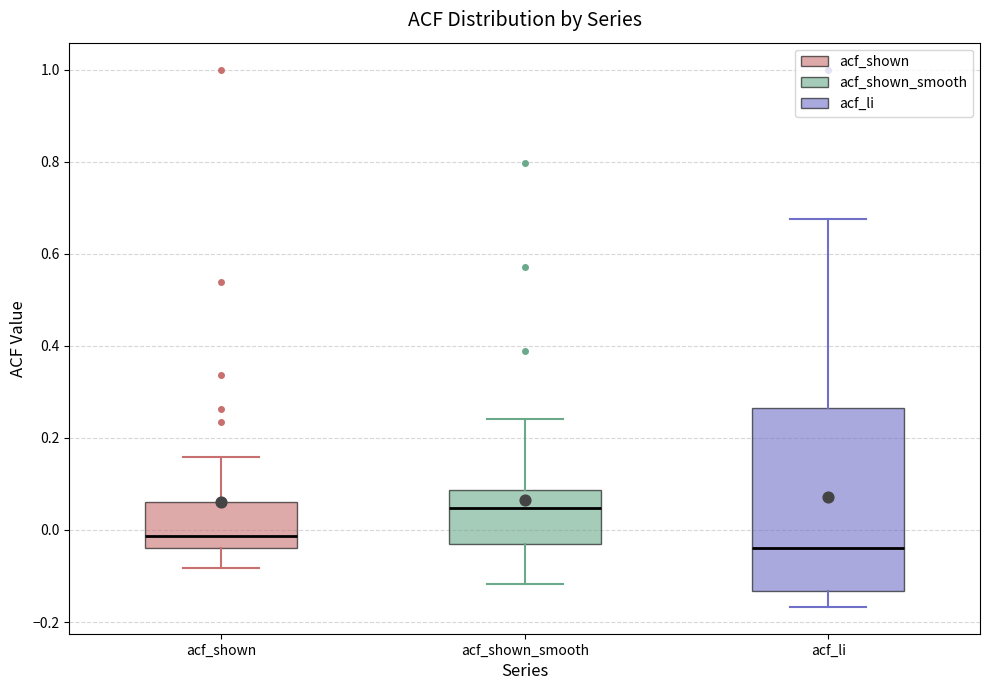

Reading left to right, read every box against the y-axis: the position of its median line, the range the box covers, and the ends of its whiskers. The values are not printed on the chart, so give them approximately, as read against the axis.

acf_shown: median -0.02, box -0.04 to 0.06, whiskers -0.08 to 0.16
acf_shown_smooth: median 0.04, box -0.04 to 0.08, whiskers -0.12 to 0.24
acf_li: median -0.04, box -0.14 to 0.26, whiskers -0.16 to 0.68